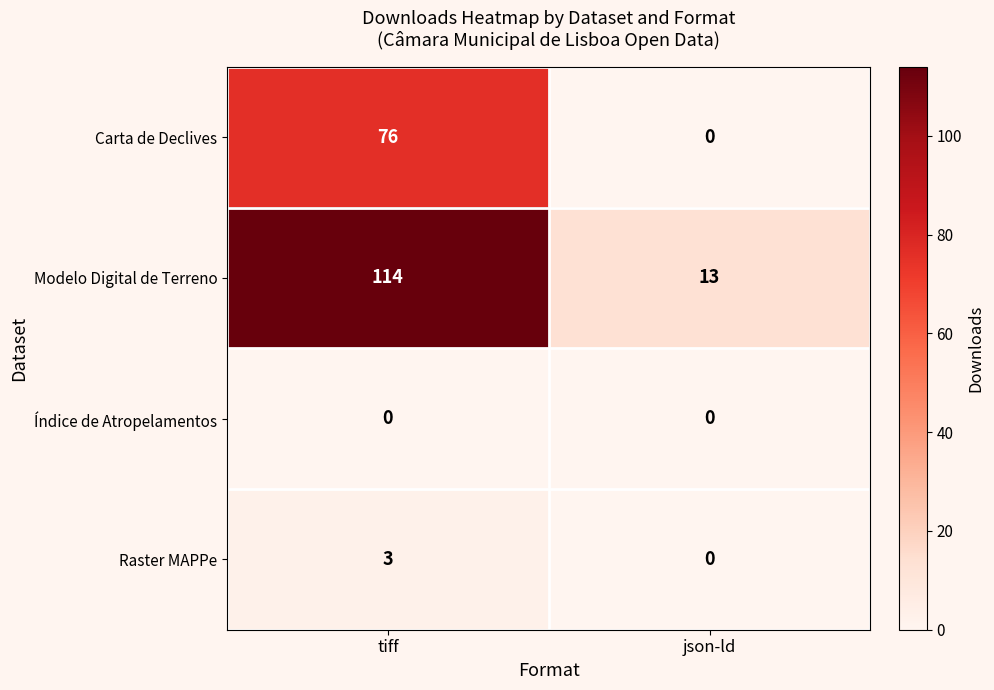

Count the number of data series in this chart.

4